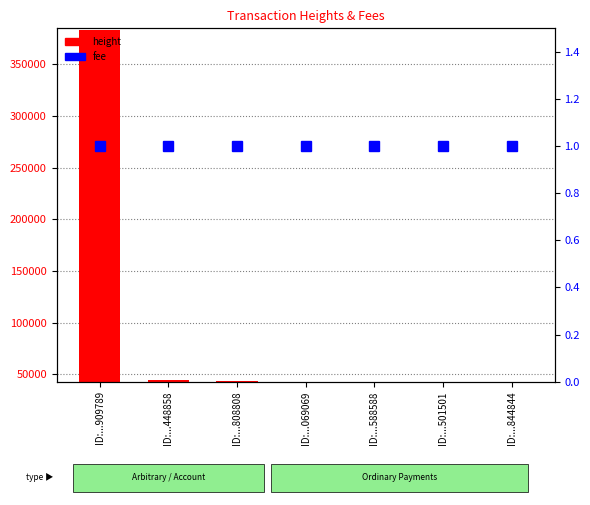

What value does the height series have at ID:...844844?

42860